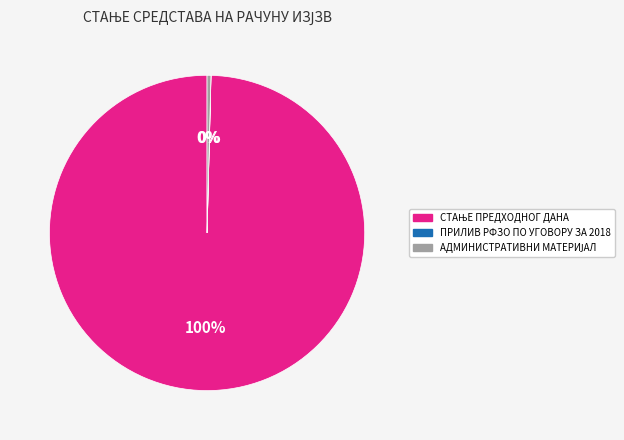

Is there any slice that represents more than half of the pie?

Yes